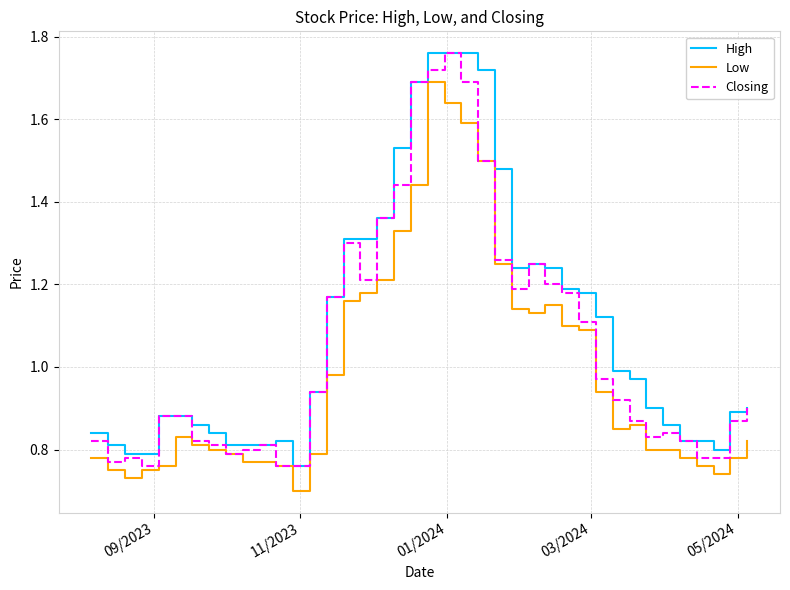

List the series in order of their overall mean, lowest first.

Low, Closing, High